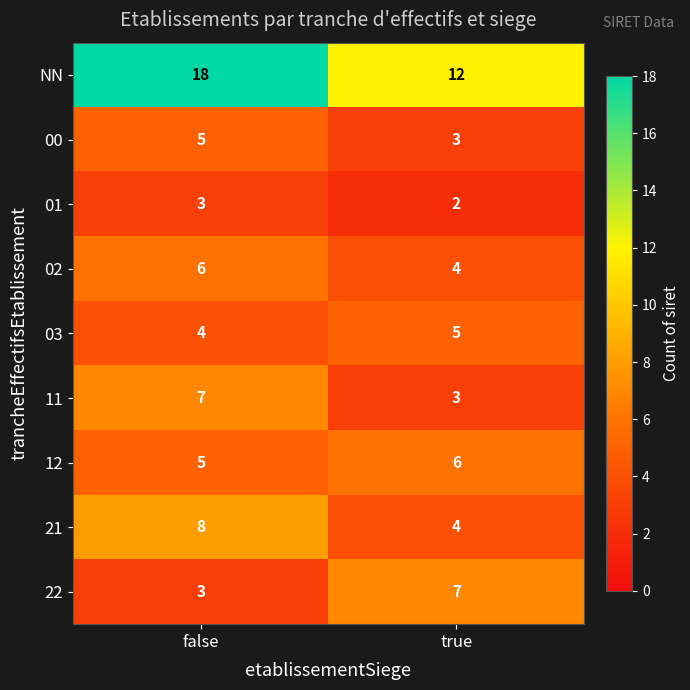

At which category does the chart reach its peak across all series?

false